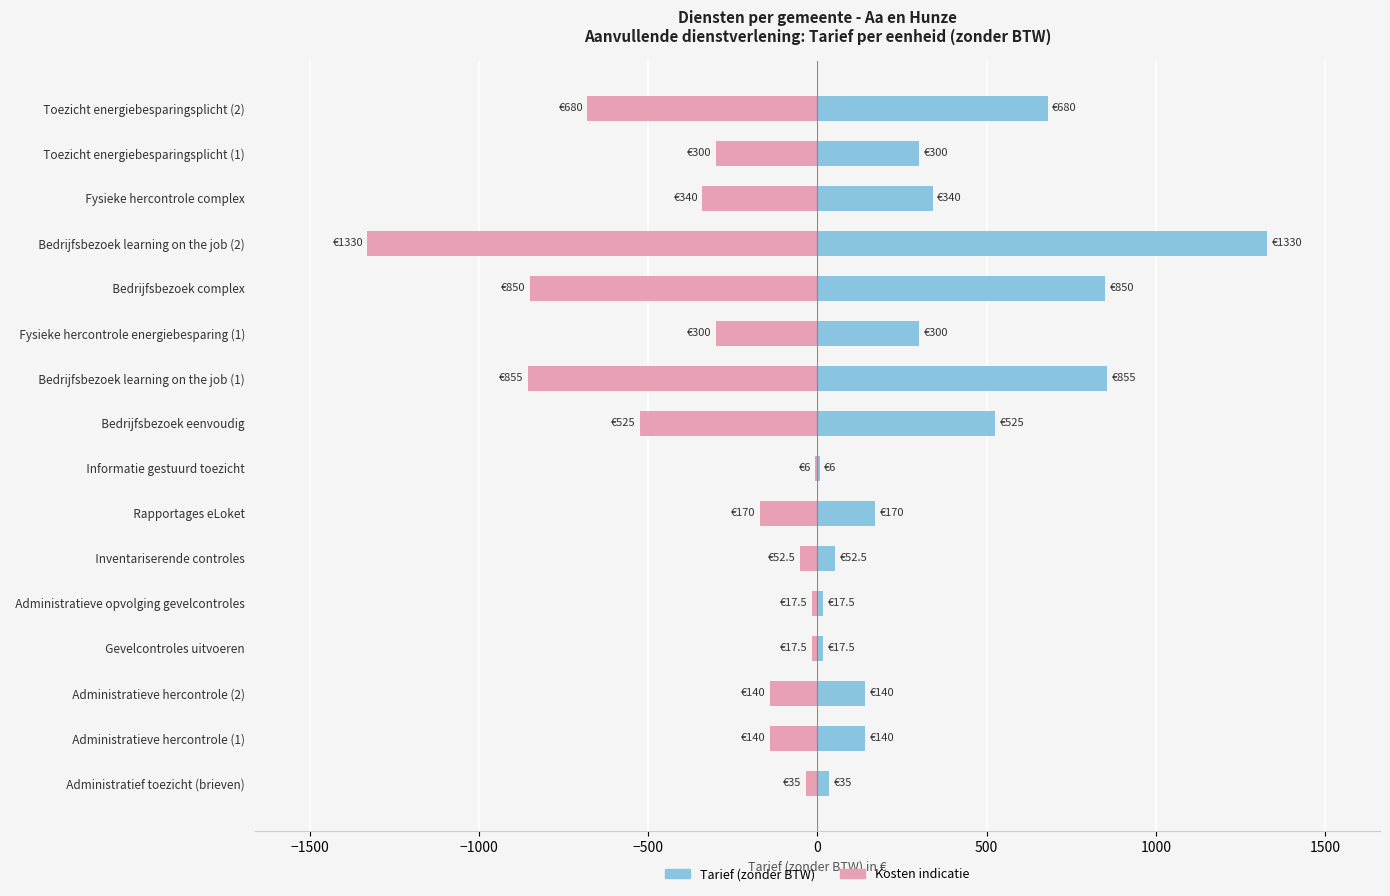

How many data points in Tarief (zonder BTW) are less than 300?

8